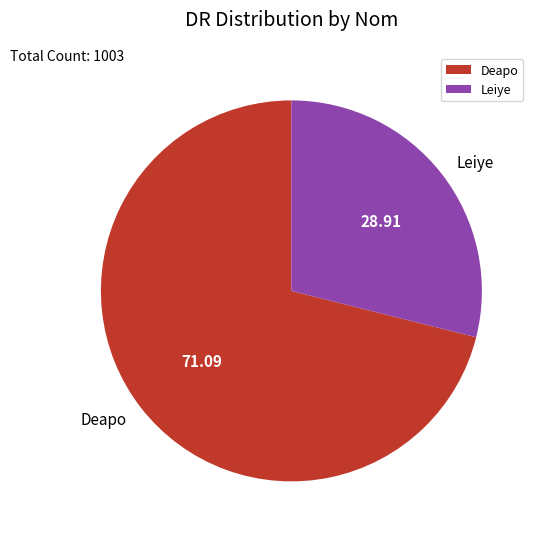

Combined, do Deapo and Leiye account for over 50%?

Yes